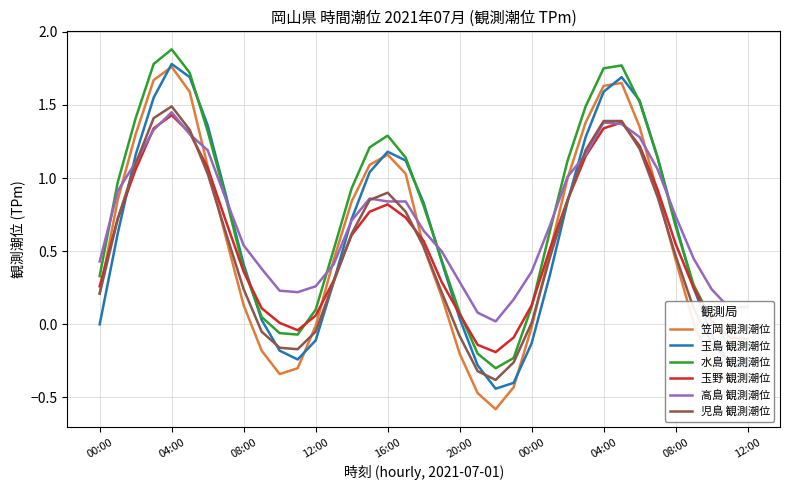

Count the number of data series in this chart.

6